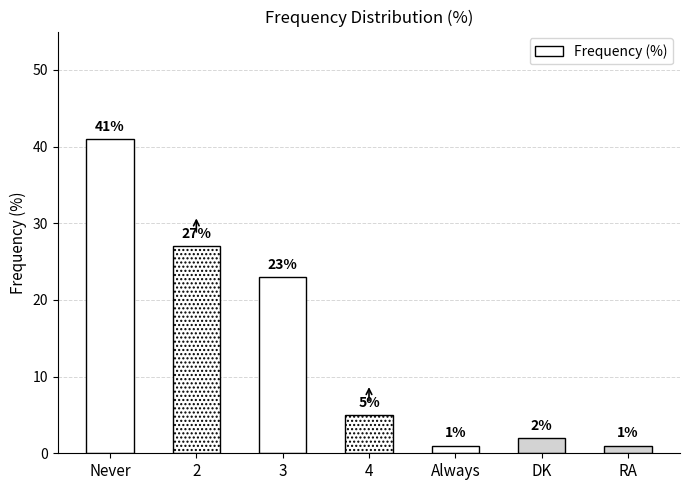

The value at Always is 1. True or false?

True